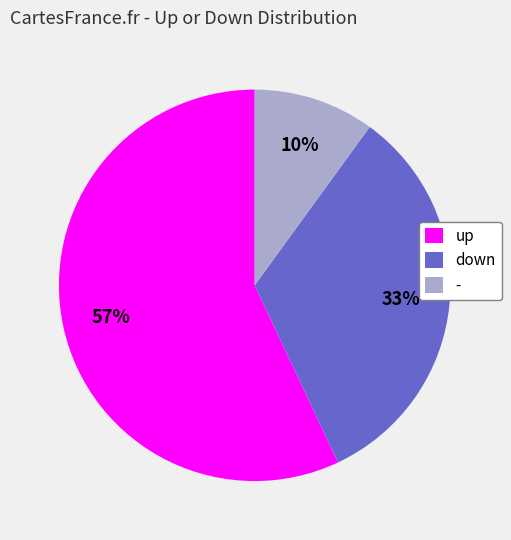

True or false: up accounts for 42% of the total.

False